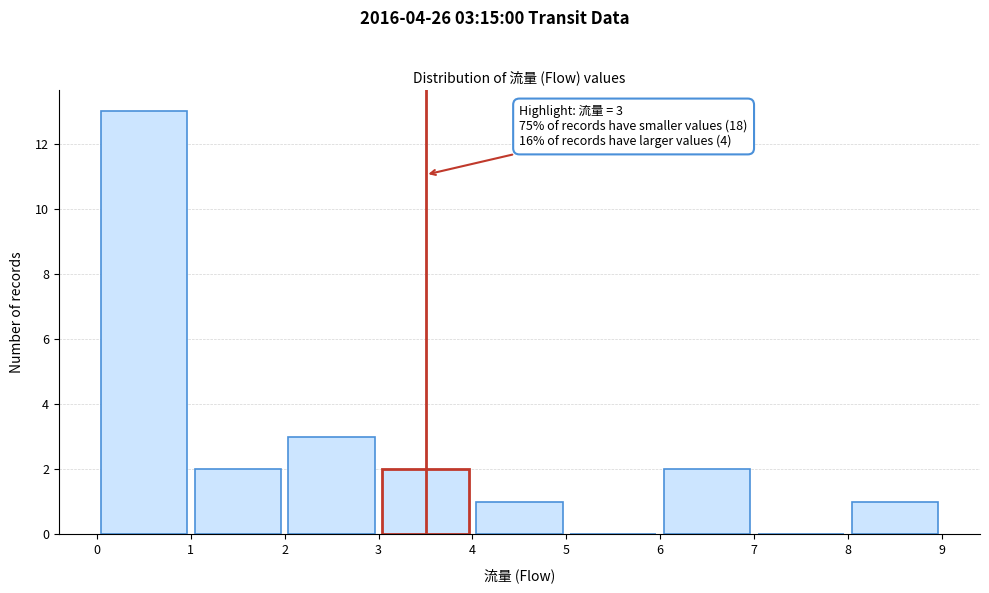

Which range on the x-axis has the tallest bar?

0 to 1